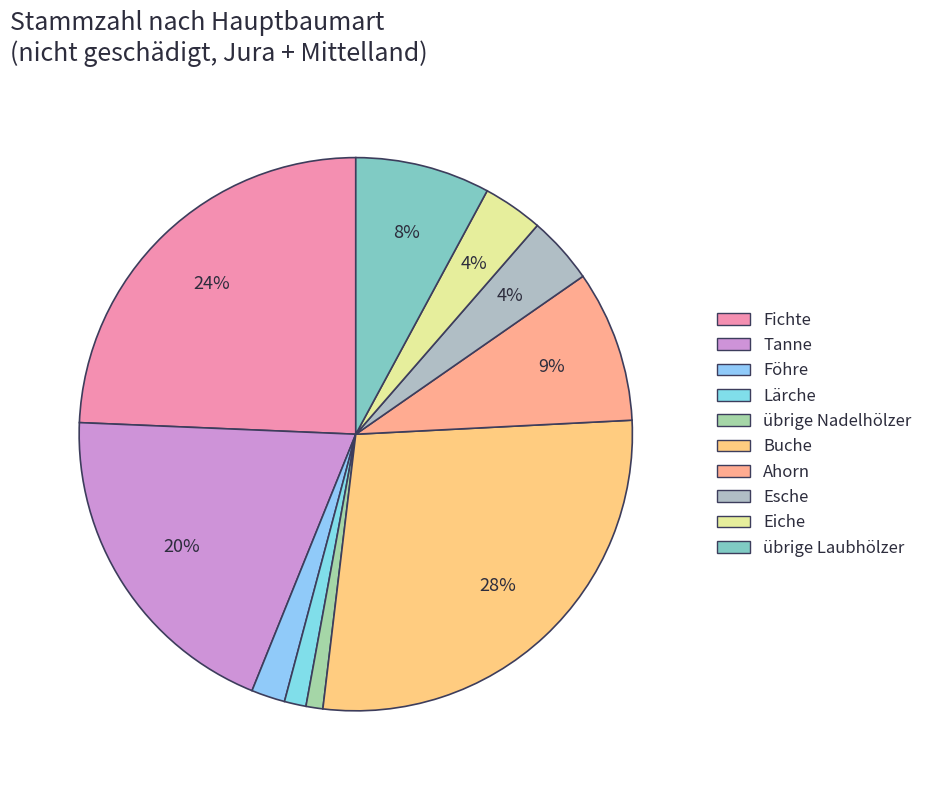

What percentage do Ahorn and Föhre together represent?

10.8%